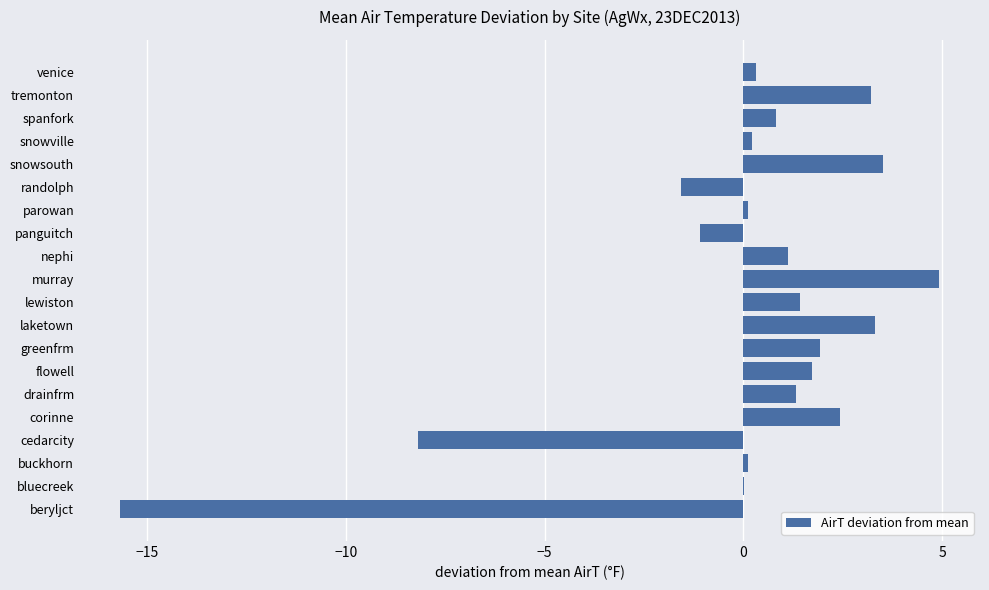

How many series are shown in this chart?

1